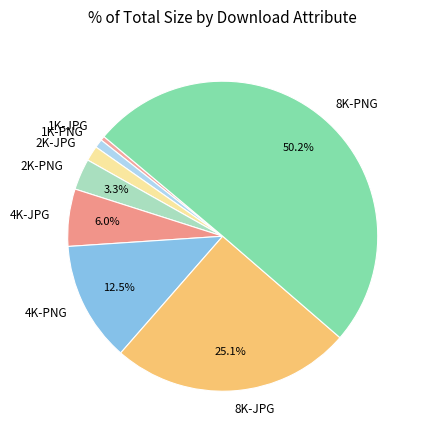

To the nearest percent, what is the average slice percentage?

12%